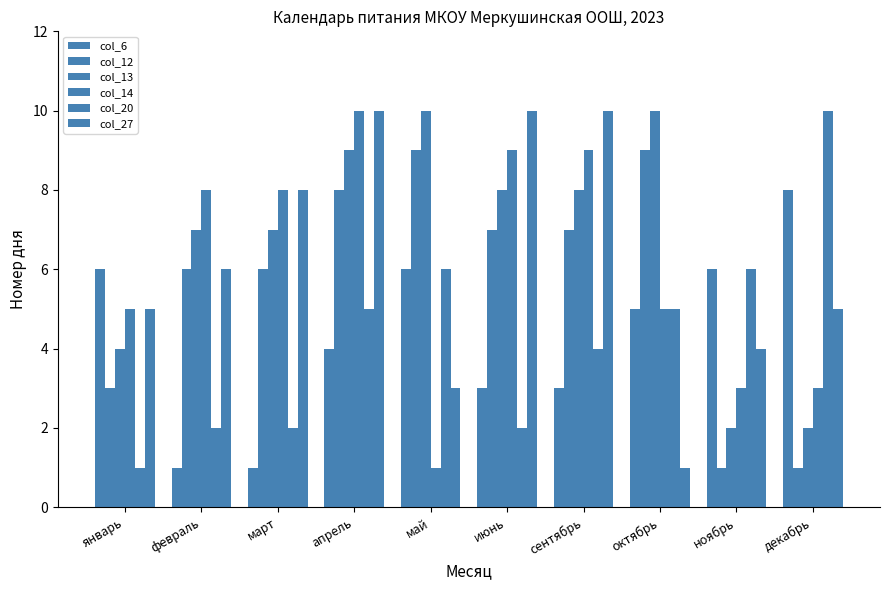

What is the difference between the col_13 values at сентябрь and март?

1